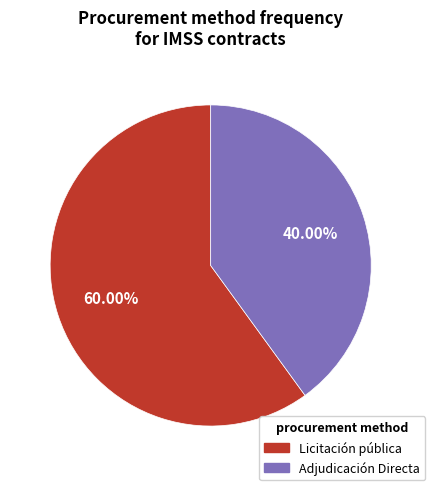

Count the number of slices in the pie.

2